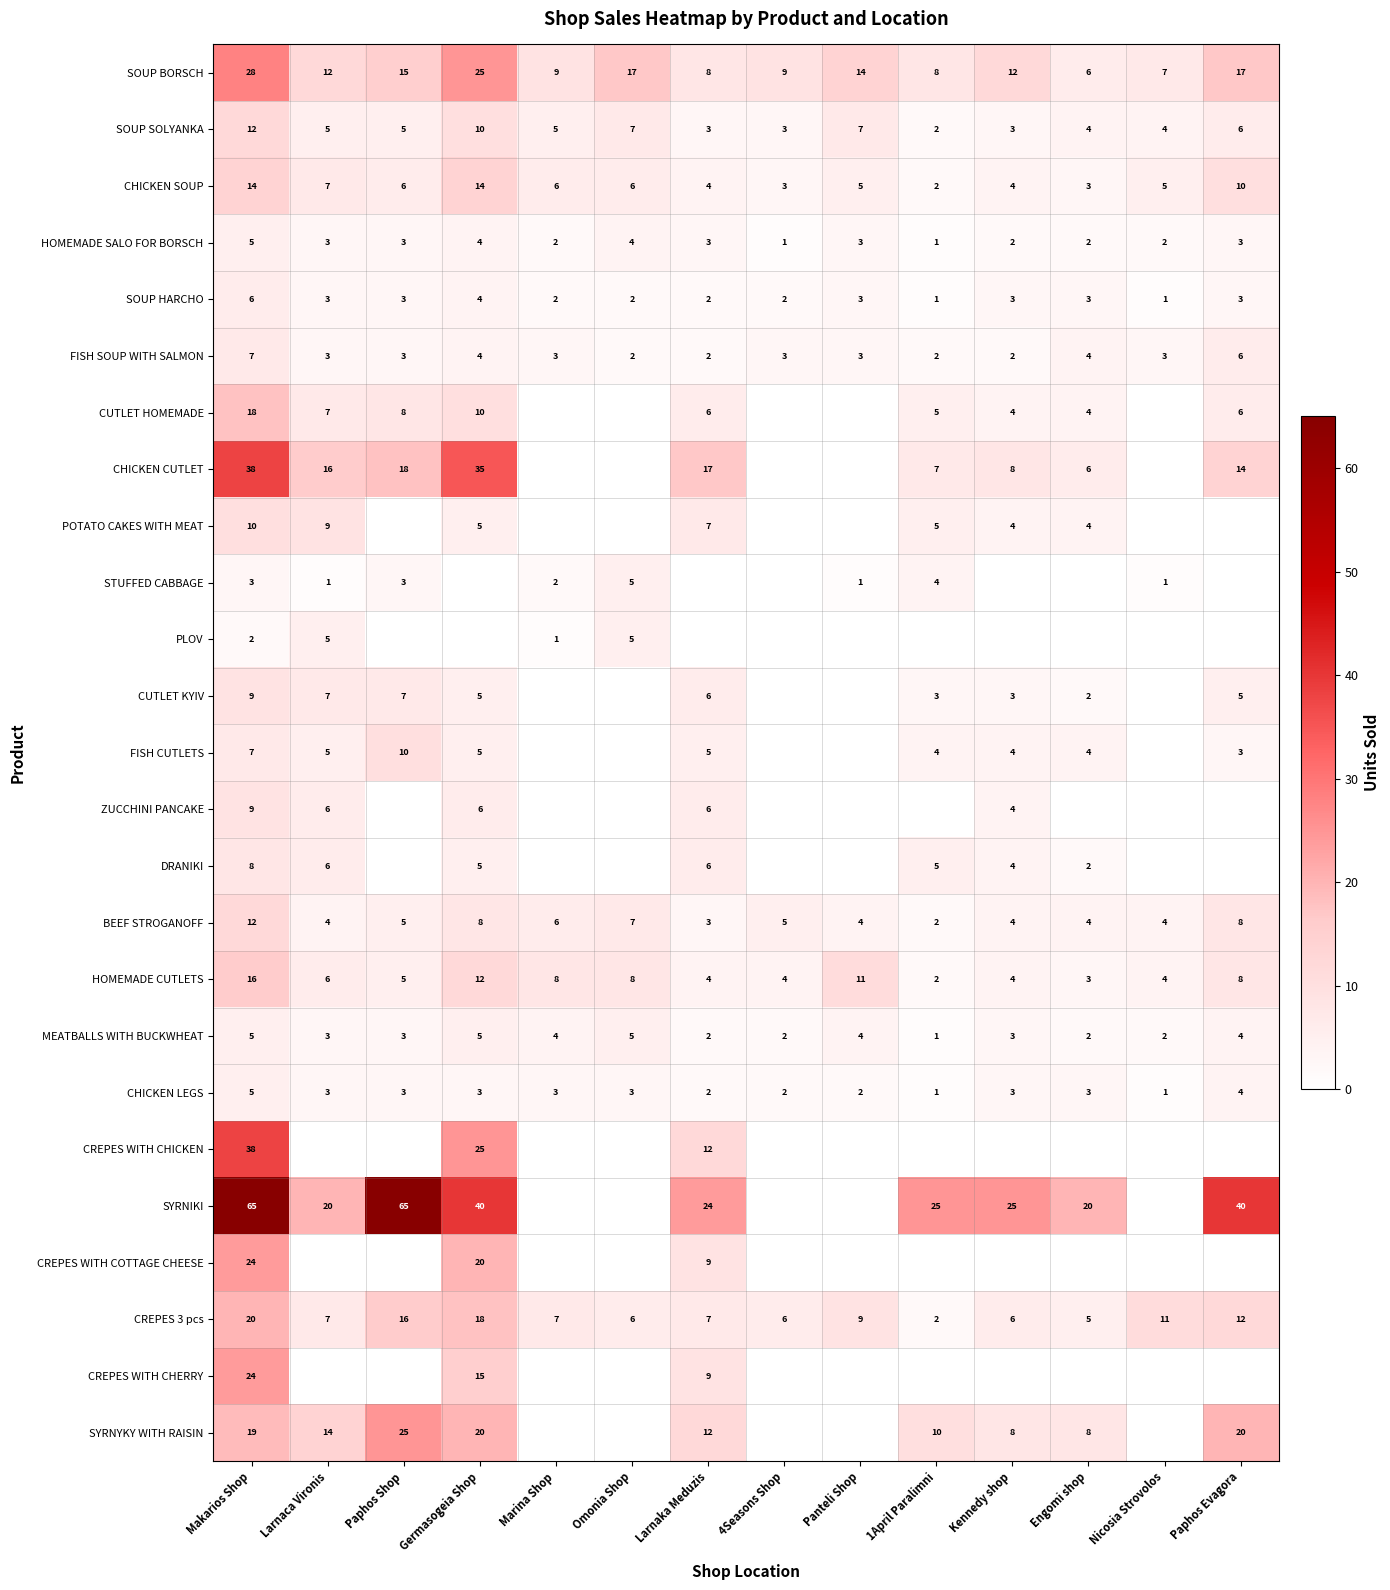

Read the CREPES 3 pcs value at Kennedy shop, to the nearest 5.

5